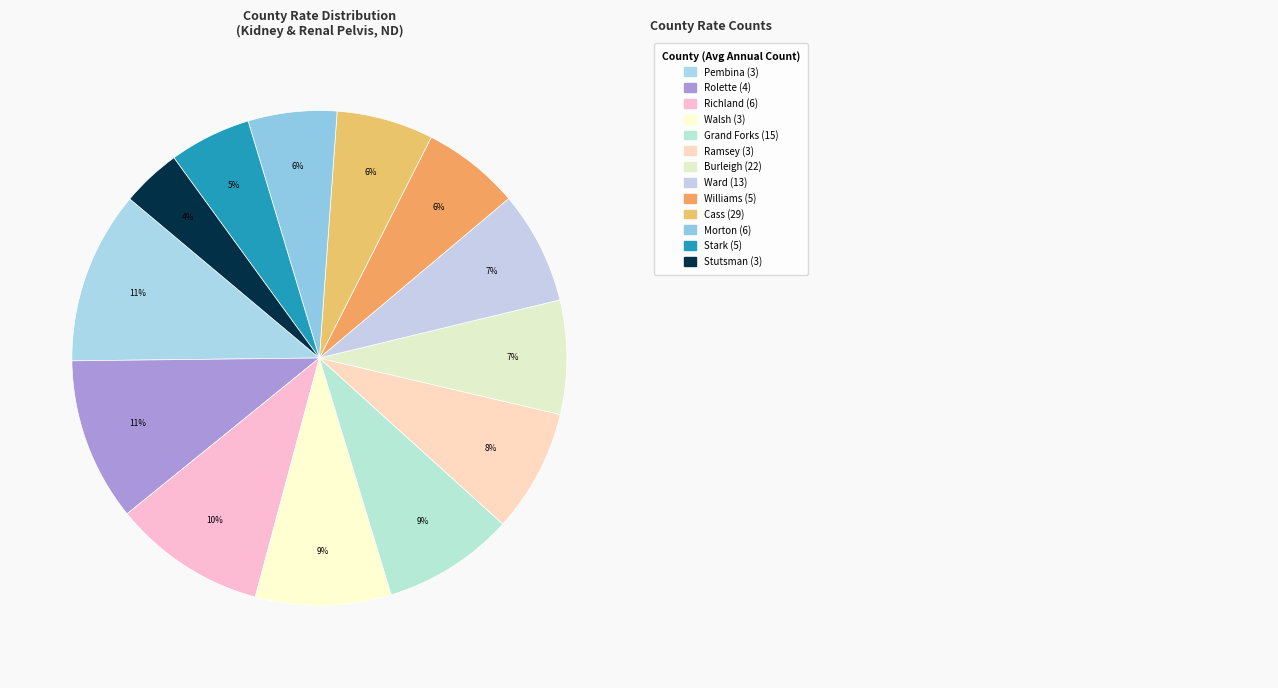

To the nearest percent, what is the average slice percentage?

8%